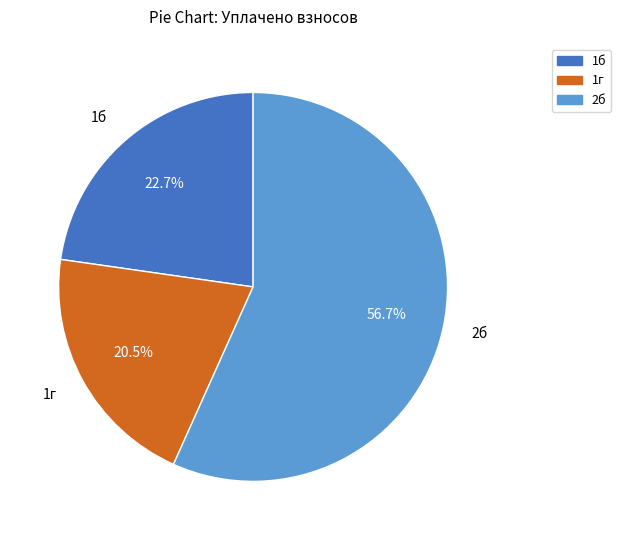

What is the smallest slice in the pie chart?

1г